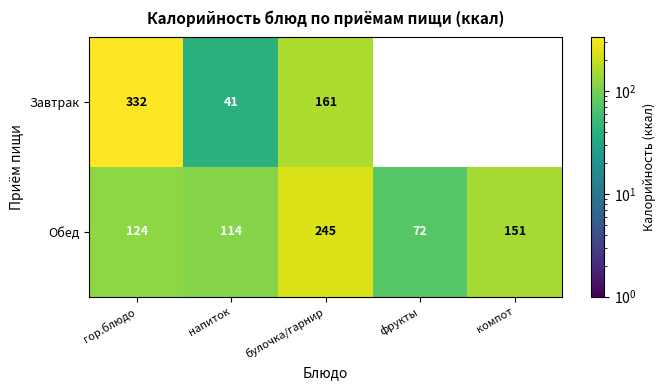

What is the total value across all series at гор.блюдо?

456